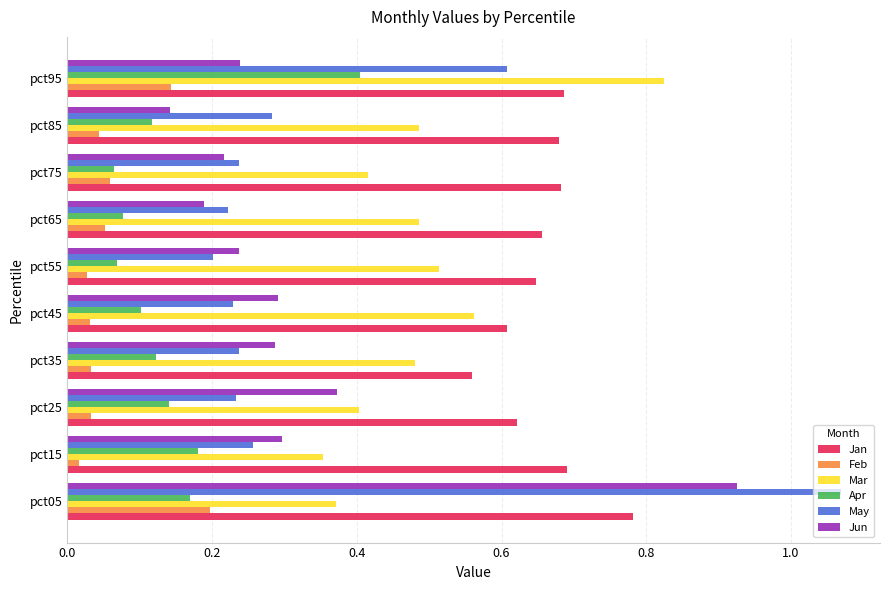

List the series in order of their peak value, lowest first.

Feb, Apr, Jan, Mar, Jun, May